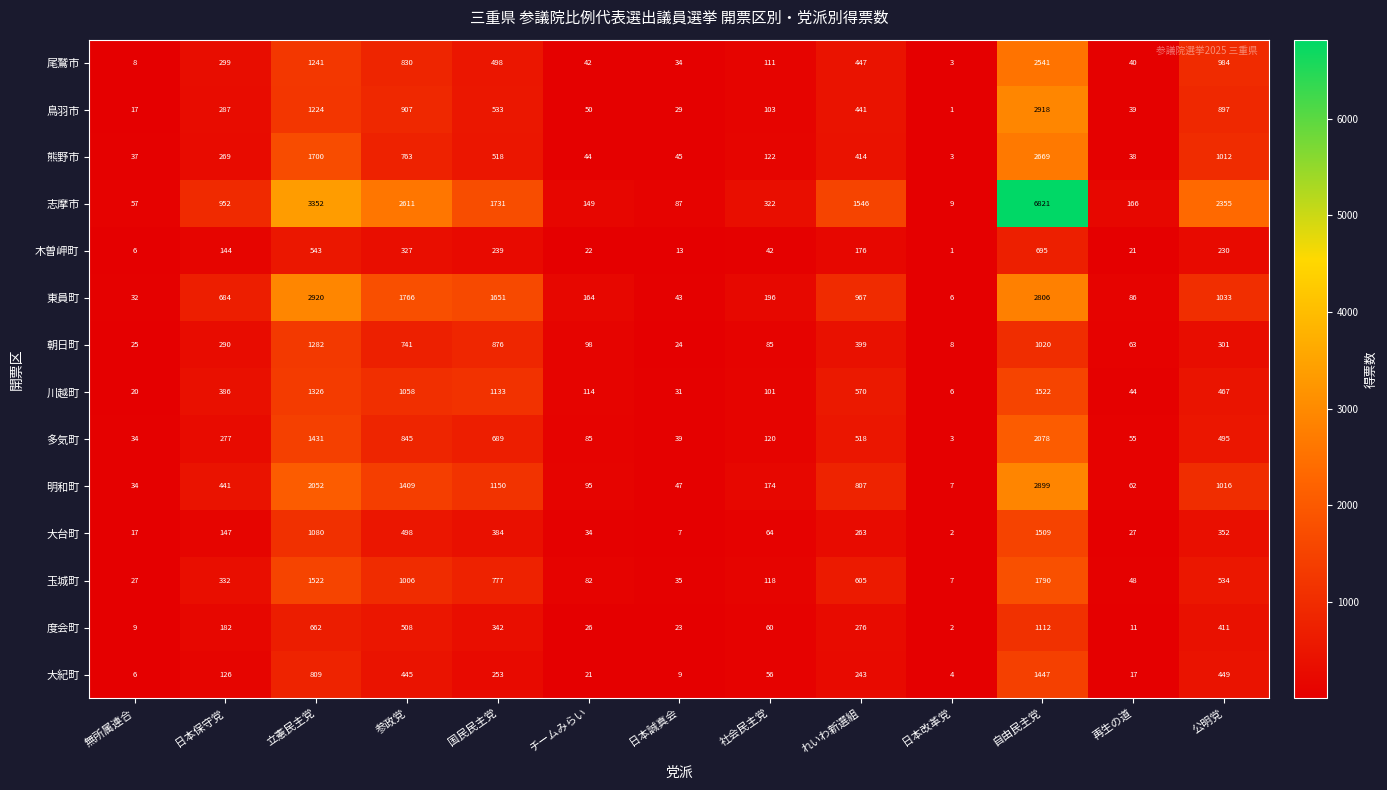

How many distinct data groups are displayed?

14